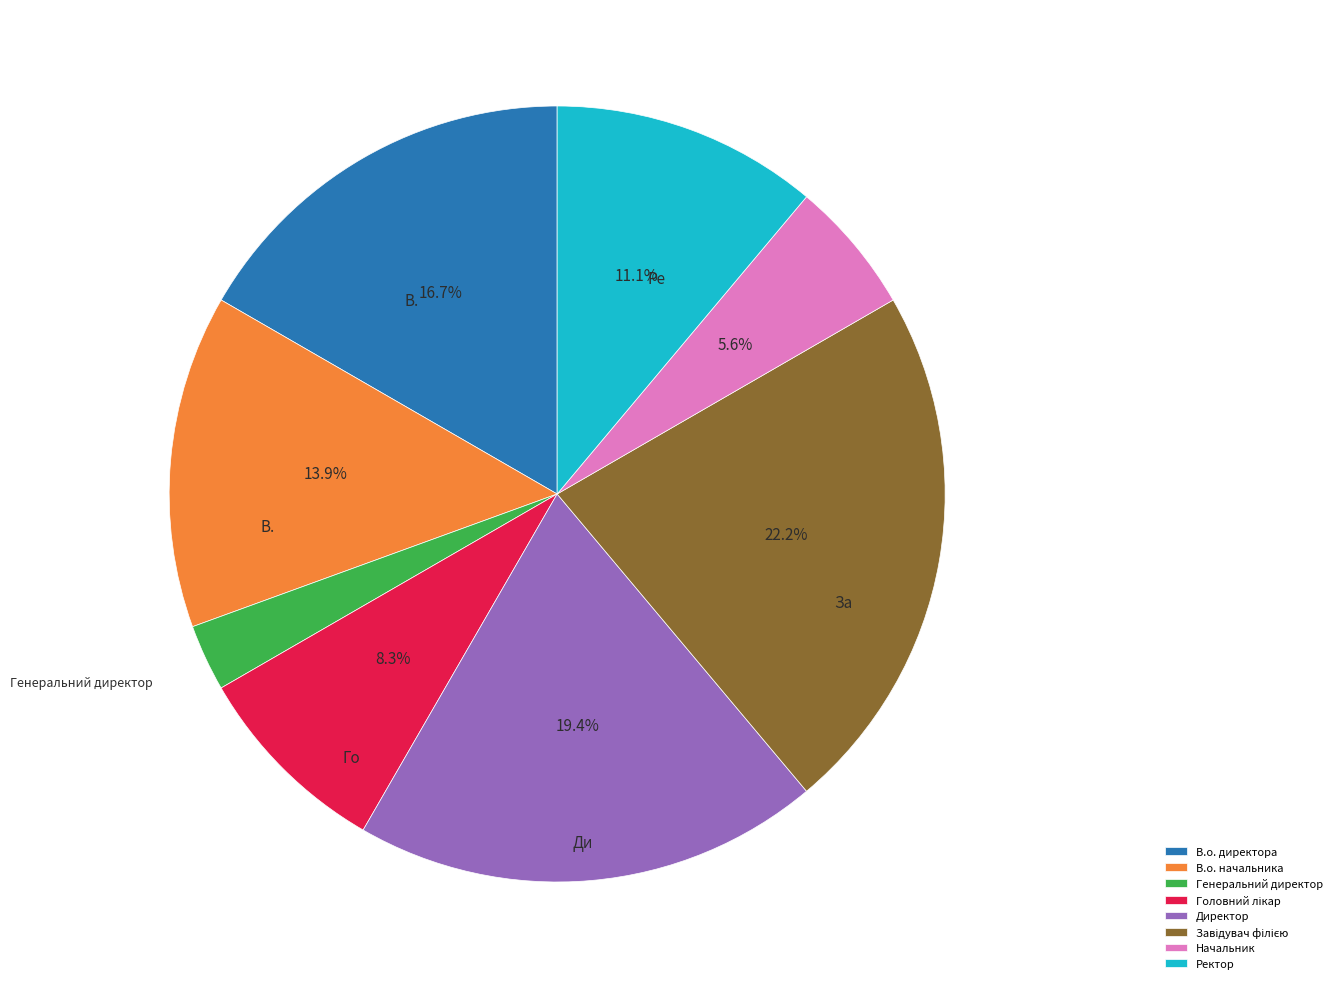

Which category has the smallest portion of the pie?

Генеральний директор